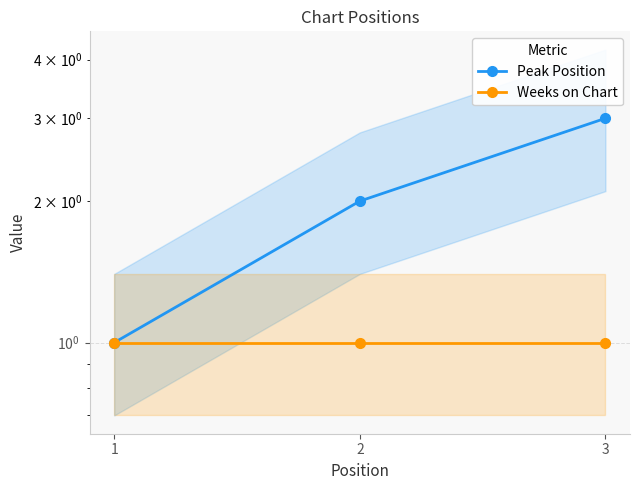

The value of Peak Position at 3 is 1. True or false?

False